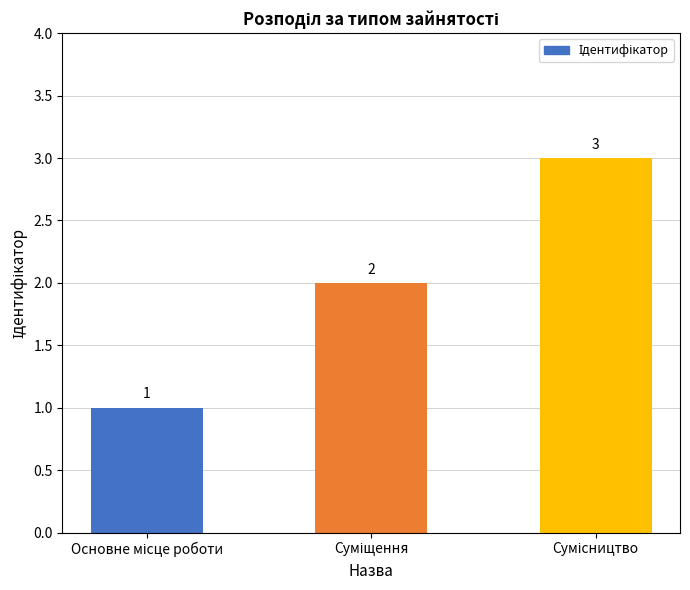

What is the minimum value shown in the chart?

1